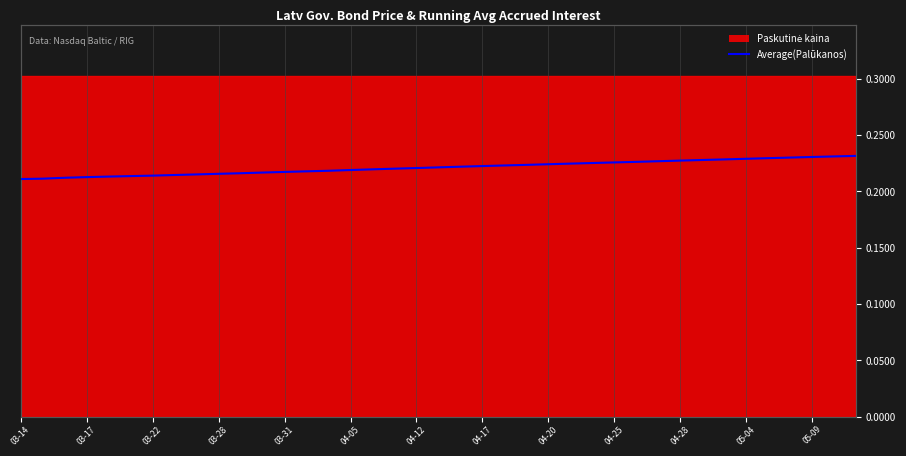

What is the value of the 34th point from the left?

0.2